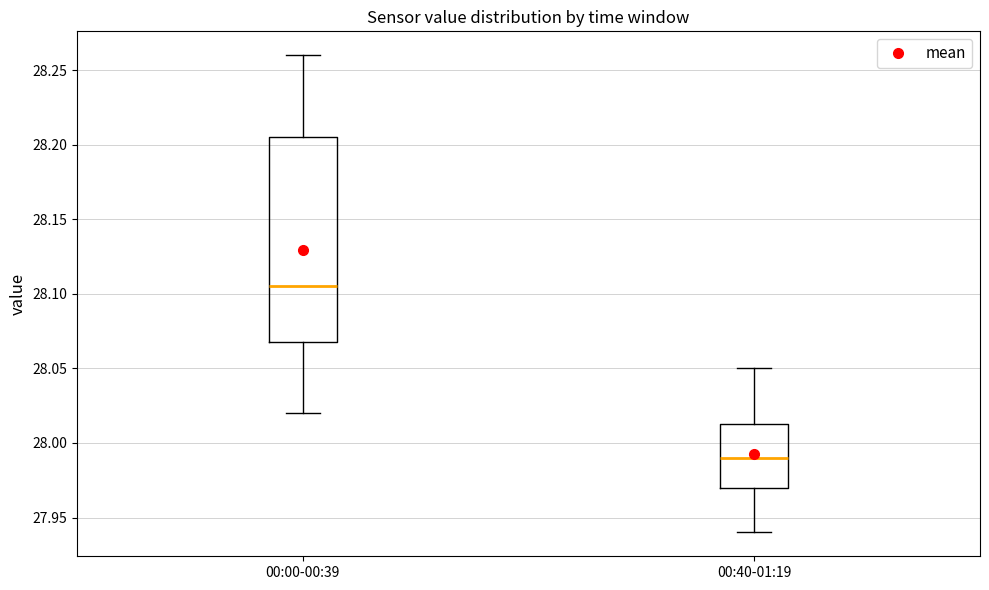

Reading left to right, transcribe this box plot: for each box, give where its median line is, the range the box spans, and where its two whiskers end, as read against the y-axis. The values are not printed on the chart, so give them approximately, as read against the axis.

00:00-00:39: median 28.105, box 28.070 to 28.205, whiskers 28.020 to 28.260
00:40-01:19: median 27.990, box 27.970 to 28.015, whiskers 27.940 to 28.050